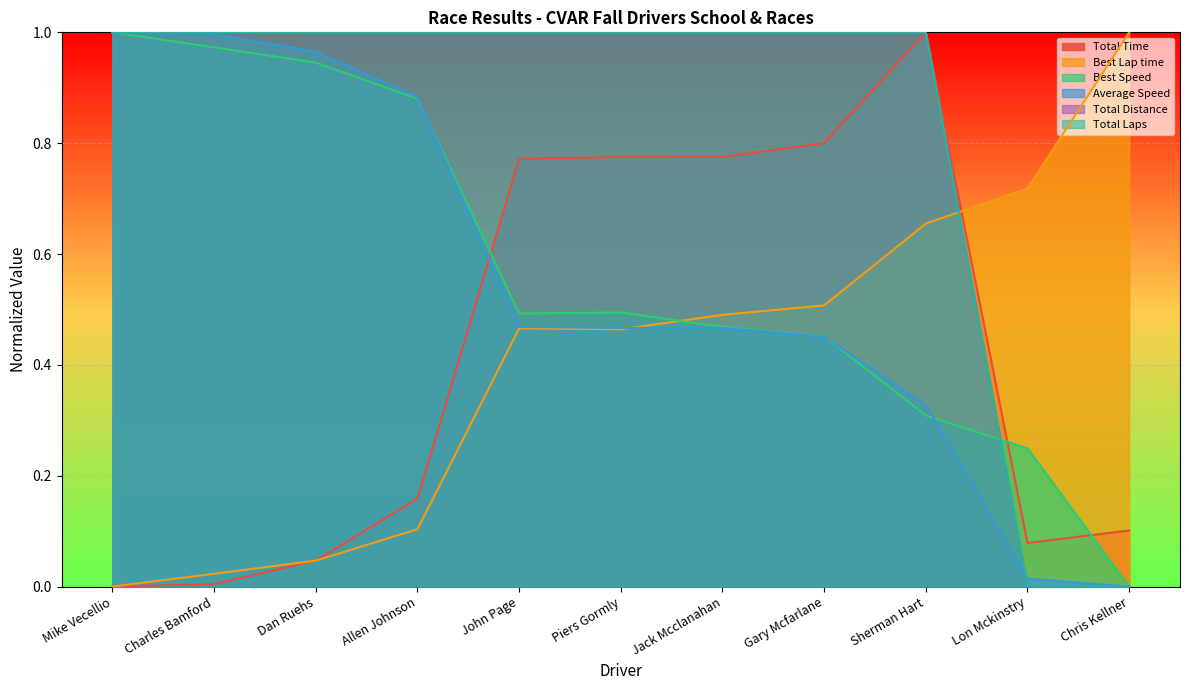

What are all the series names shown in the legend?

Total Time, Best Lap time, Best Speed, Average Speed, Total Distance, Total Laps